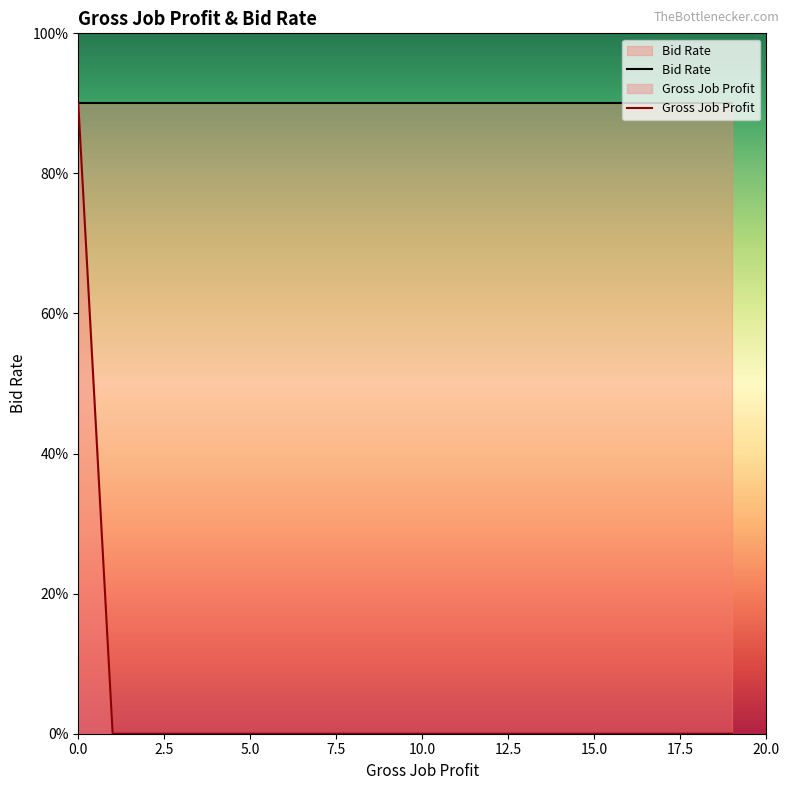

Which has a higher value, 10 or 18?

10